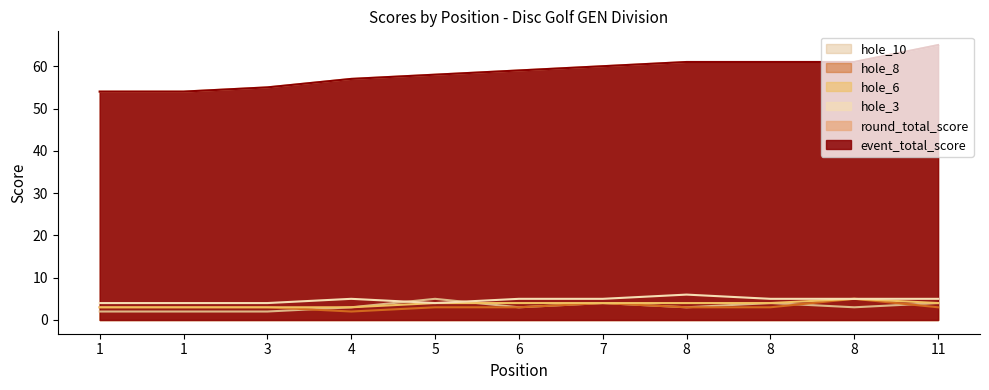

True or false: hole_10 and event_total_score cross at least once.

False